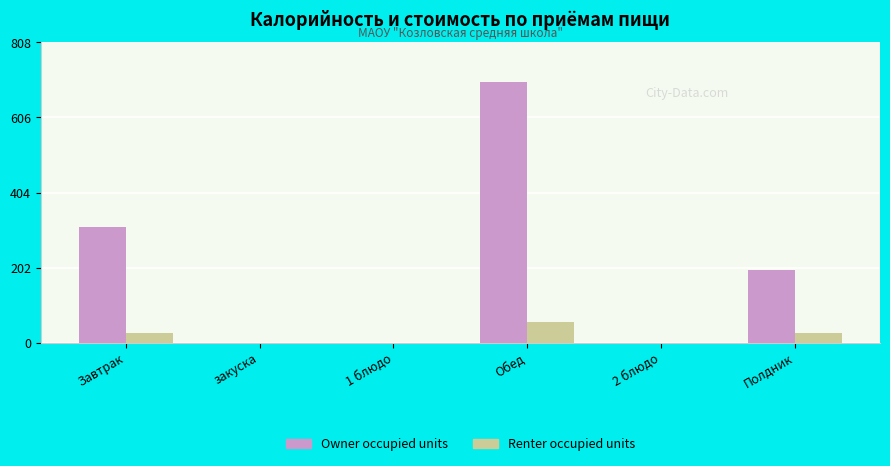

At which category is the sum across all series the highest?

Обед